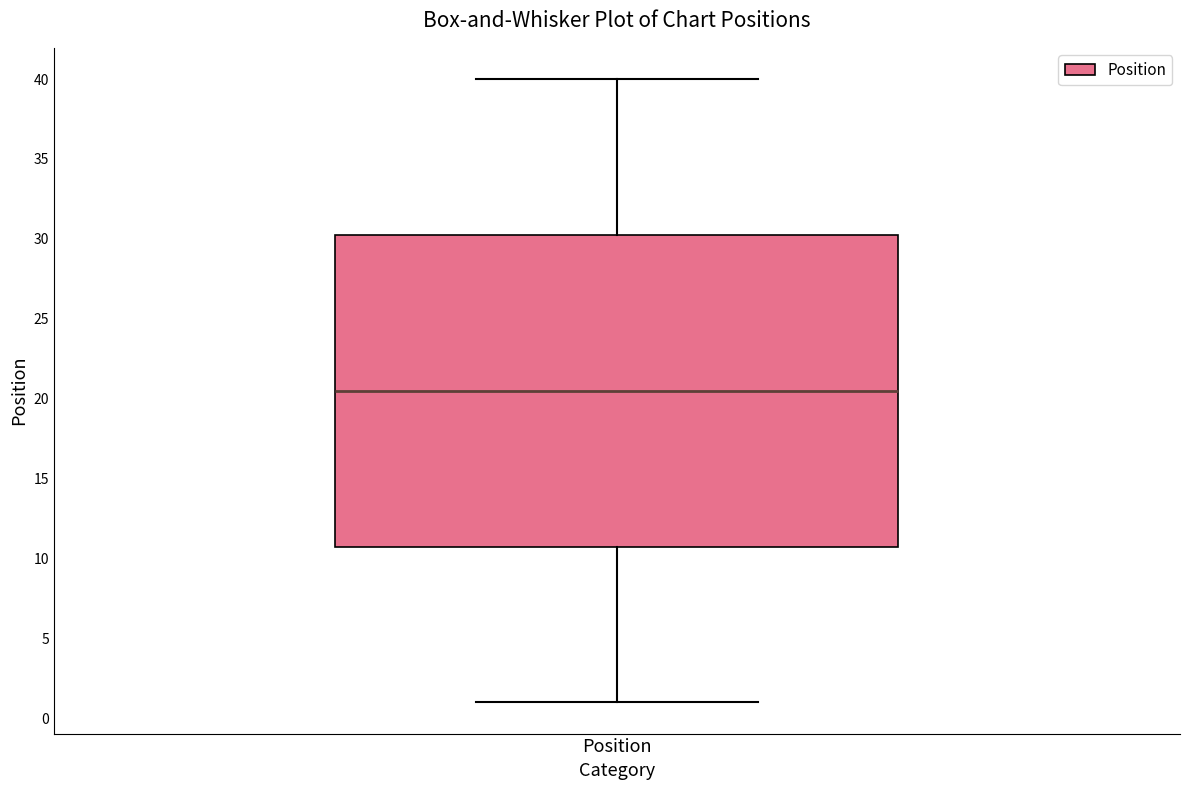

Where is the lower edge of the box for Position on the y-axis? The values are not printed on the chart, so give them approximately, as read against the axis.

11.0